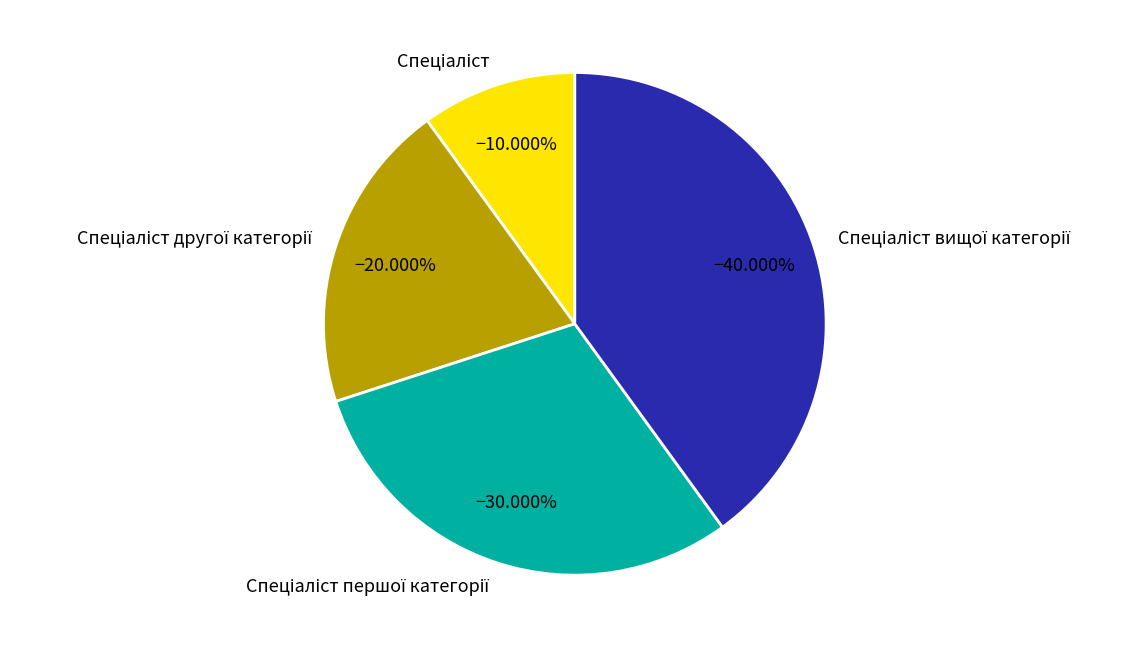

Is there any slice that represents more than half of the pie?

No